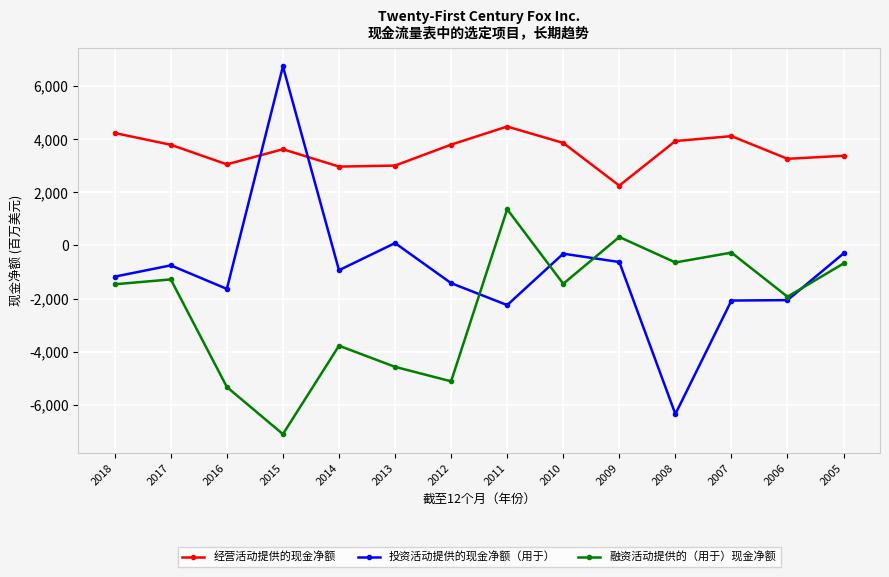

How many interior local valleys does the 融资活动提供的（用于）现金净额 series have?

5